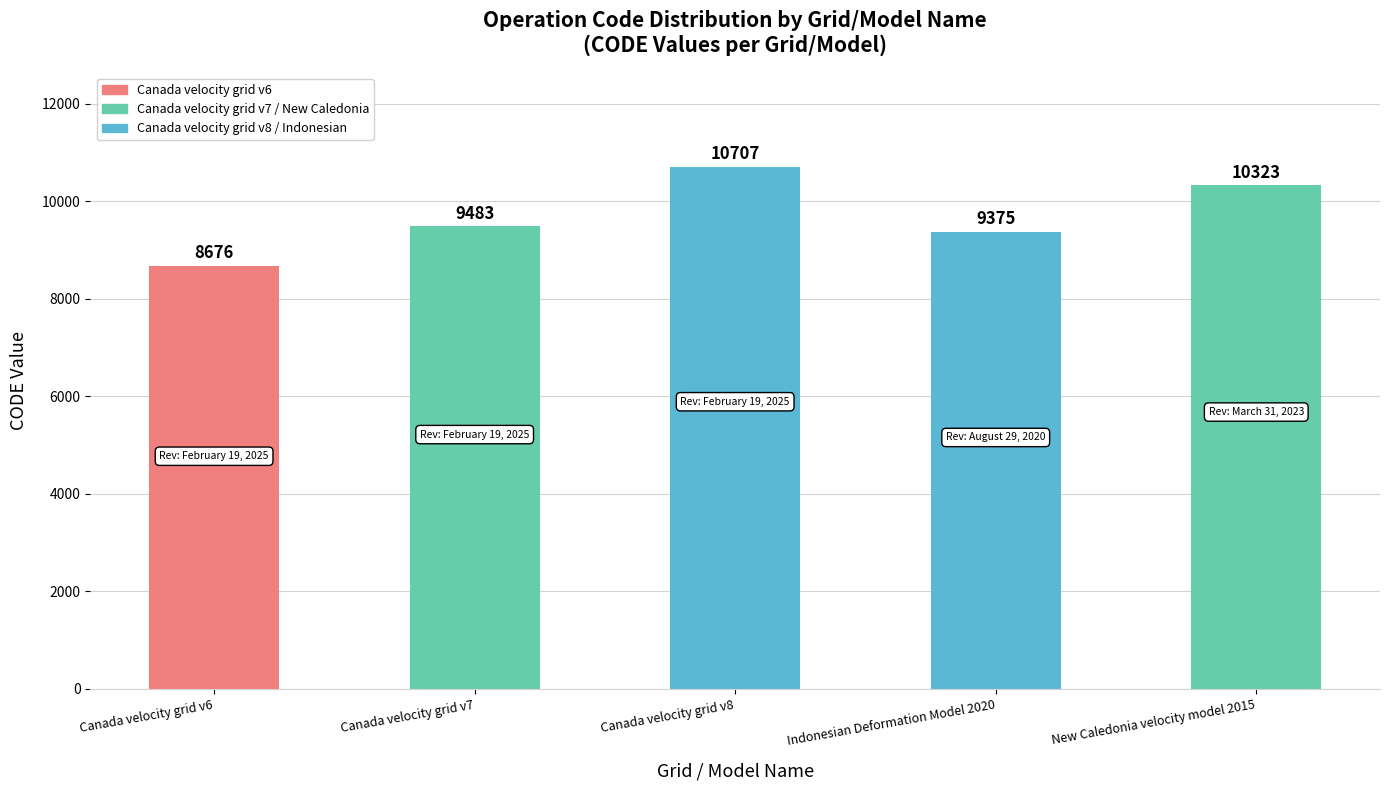

Reading right to left, list all the values displayed in this chart.

10323	9375	10707	9483	8676